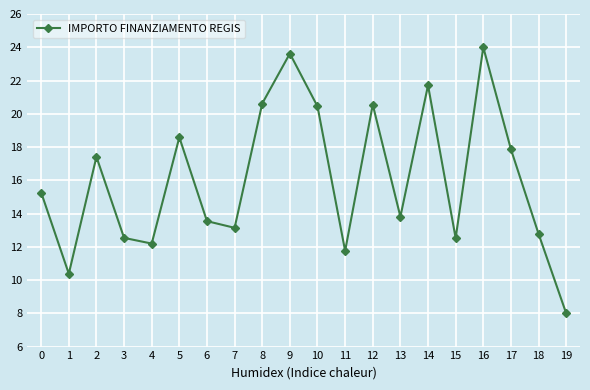

The value at 1 is 10.4. True or false?

True